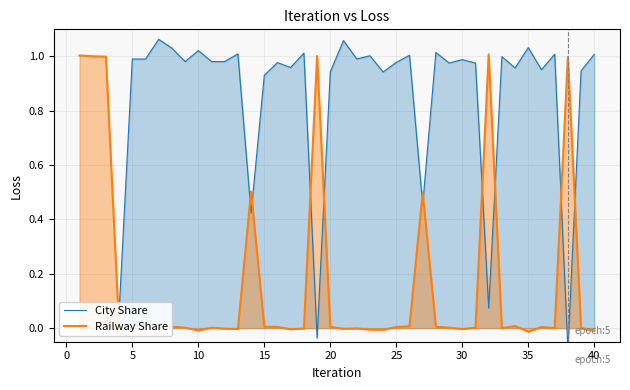

What is the maximum value for Railway Share?

1.0